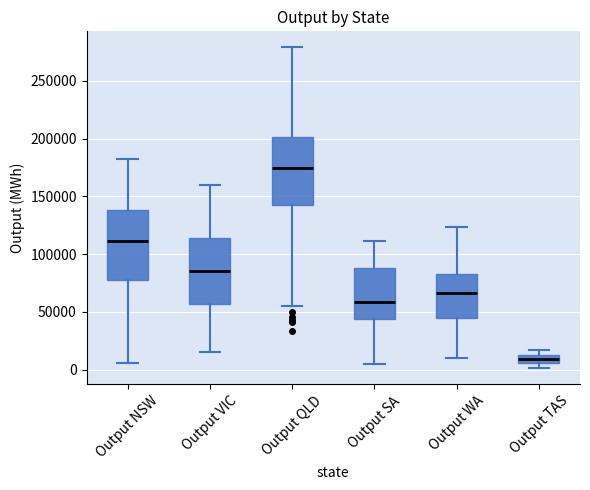

Where is the lower edge of the box for Output VIC on the y-axis? The values are not printed on the chart, so give them approximately, as read against the axis.

55000